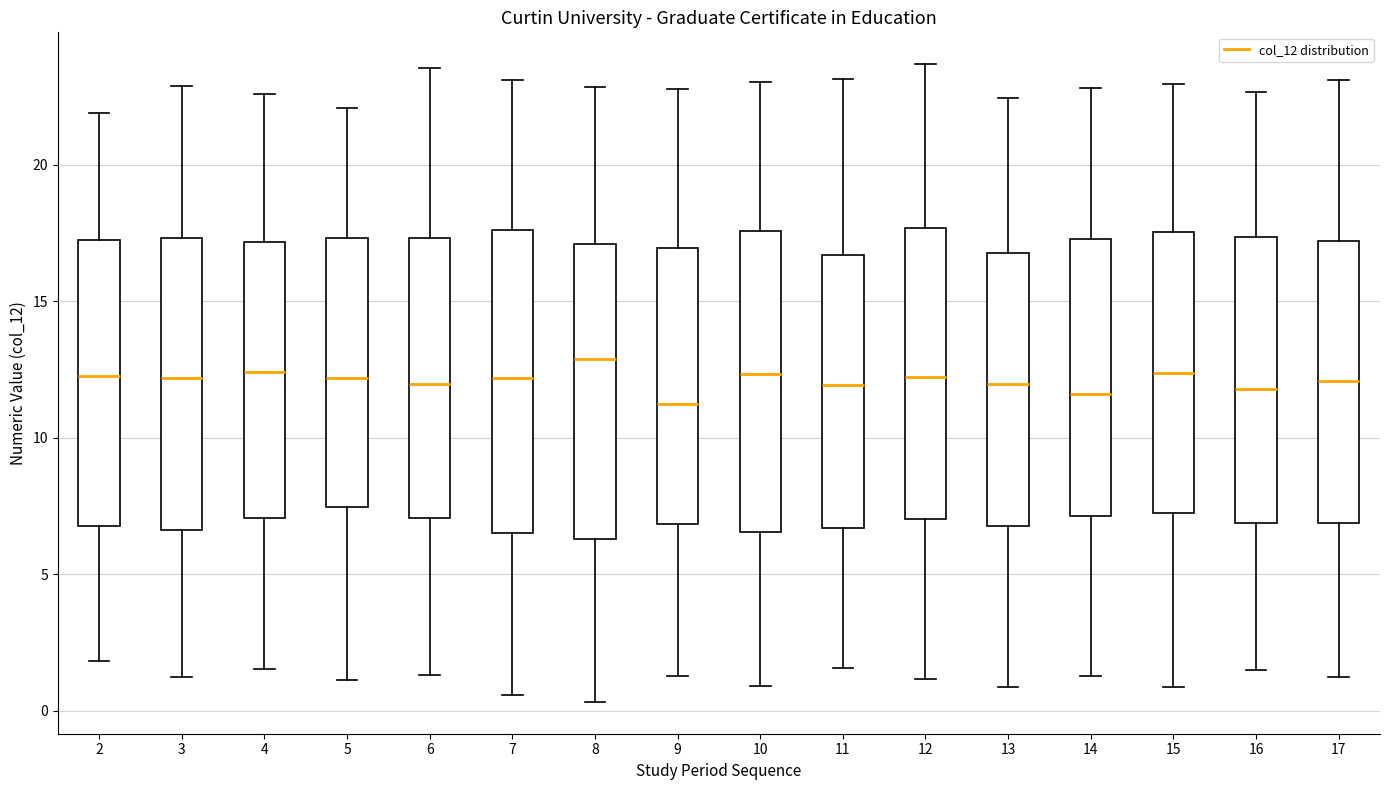

Reading left to right, read every box against the y-axis: the position of its median line, the range the box covers, and the ends of its whiskers. The values are not printed on the chart, so give them approximately, as read against the axis.

2: median 12.5, box 7.0 to 17.5, whiskers 2.0 to 22.0
3: median 12.0, box 6.5 to 17.5, whiskers 1.0 to 23.0
4: median 12.5, box 7.0 to 17.0, whiskers 1.5 to 22.5
5: median 12.0, box 7.5 to 17.5, whiskers 1.0 to 22.0
6: median 12.0, box 7.0 to 17.5, whiskers 1.5 to 23.5
7: median 12.0, box 6.5 to 17.5, whiskers 0.5 to 23.0
8: median 13.0, box 6.5 to 17.0, whiskers 0.5 to 23.0
9: median 11.0, box 7.0 to 17.0, whiskers 1.5 to 23.0
10: median 12.5, box 6.5 to 17.5, whiskers 1.0 to 23.0
11: median 12.0, box 6.5 to 16.5, whiskers 1.5 to 23.0
12: median 12.0, box 7.0 to 17.5, whiskers 1.0 to 23.5
13: median 12.0, box 7.0 to 17.0, whiskers 1.0 to 22.5
14: median 11.5, box 7.0 to 17.5, whiskers 1.5 to 23.0
15: median 12.5, box 7.0 to 17.5, whiskers 1.0 to 23.0
16: median 12.0, box 7.0 to 17.5, whiskers 1.5 to 22.5
17: median 12.0, box 7.0 to 17.0, whiskers 1.0 to 23.0